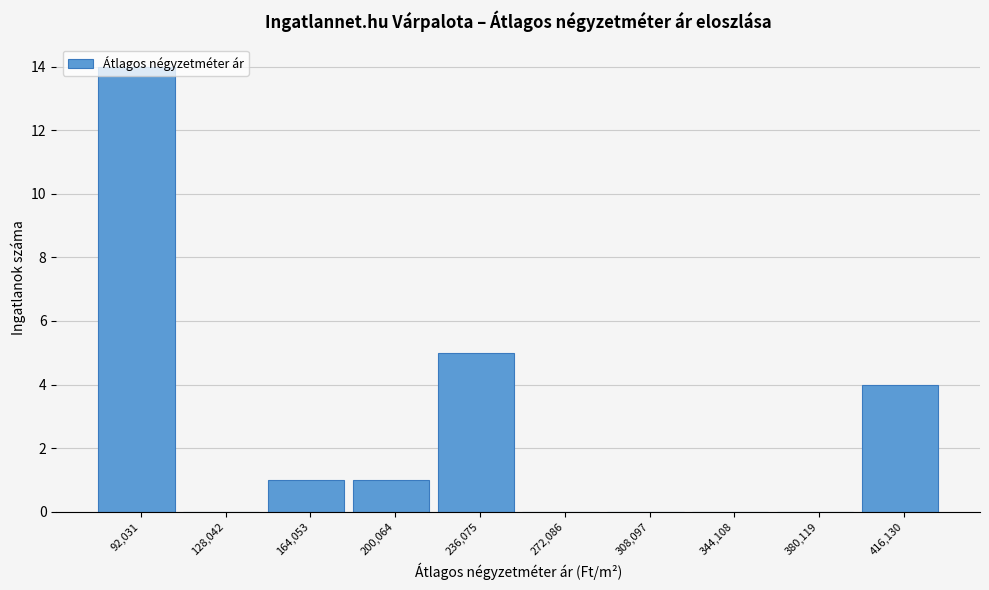

Where is the data nearest to the value 7?

236,075